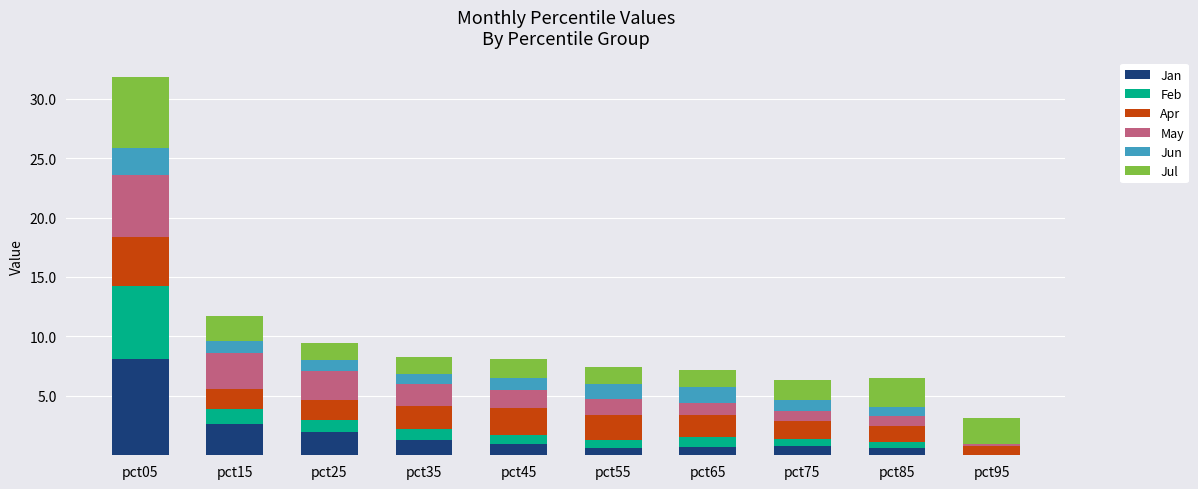

At which category is the sum across all series the highest?

pct05